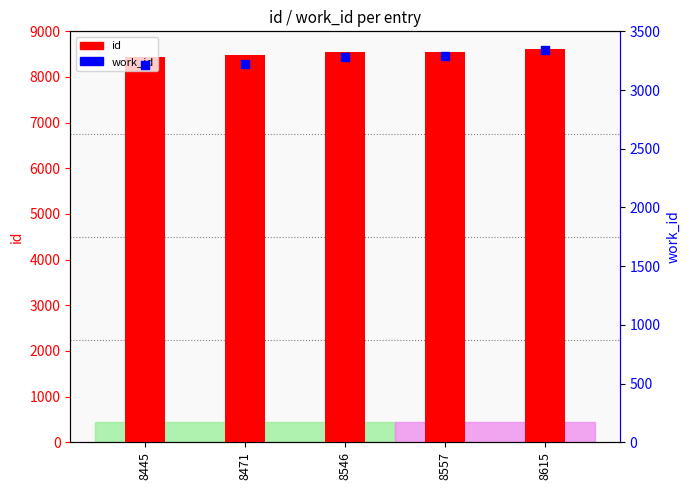

Which series has the largest Y range (max minus min)?

id